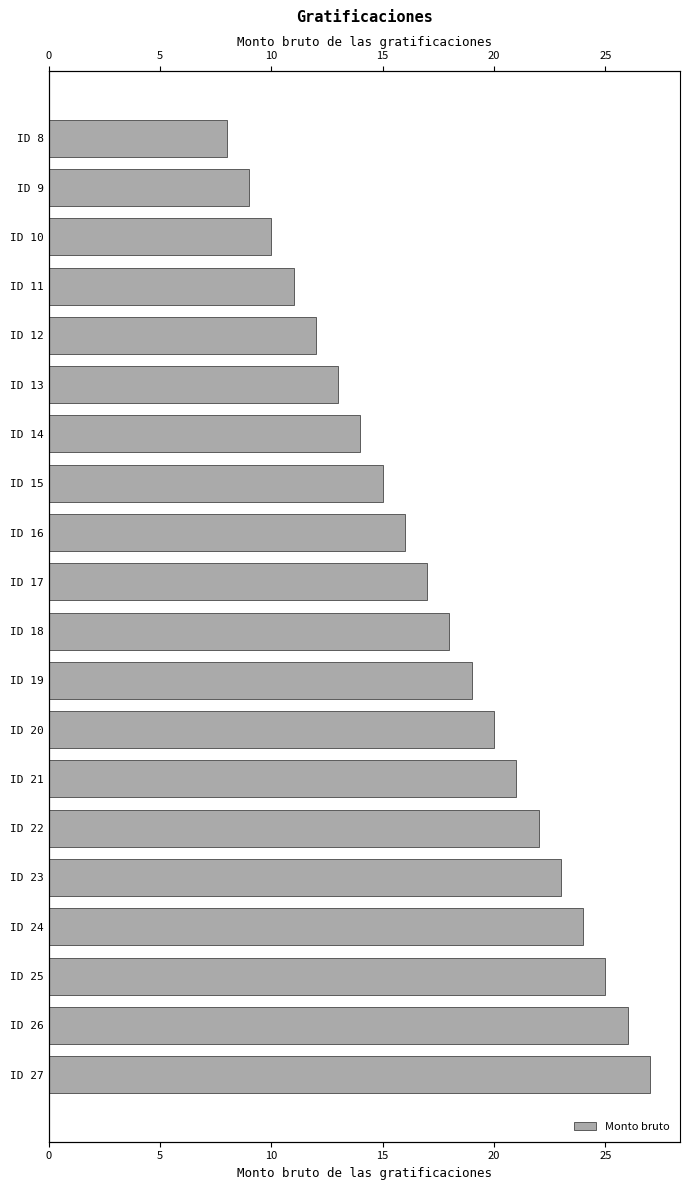

How many bars are there in total?

20